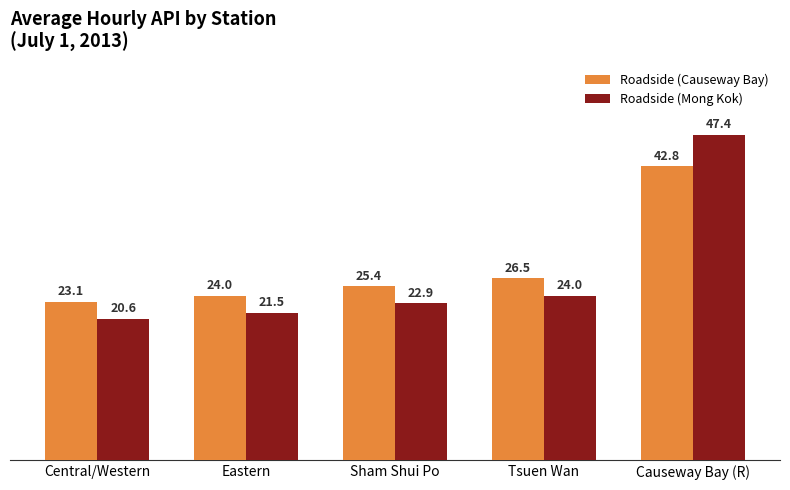

What is the total value across all series at Eastern?

45.5